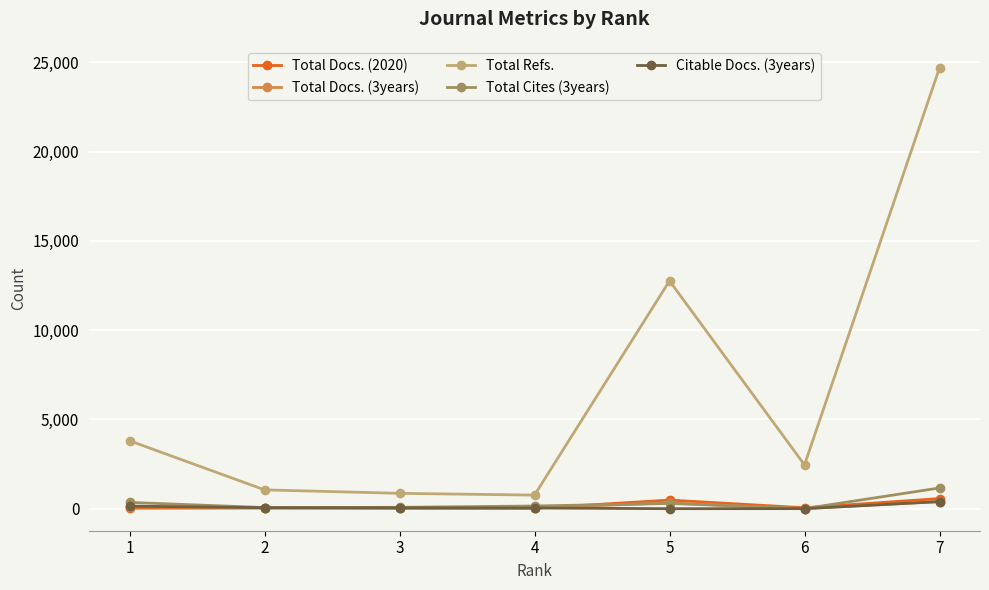

Which series has the largest total across all categories?

Total Refs.